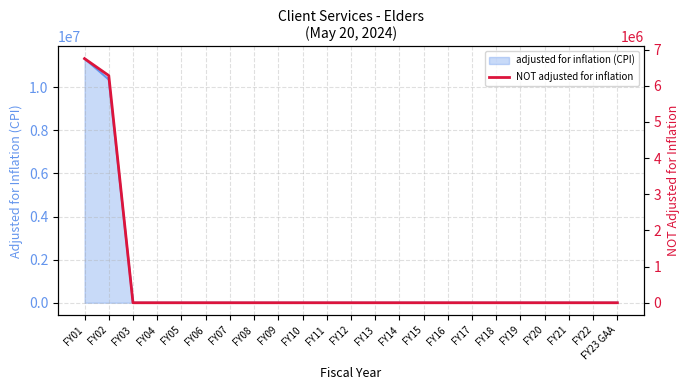

The chart shows a value of 0 at FY21. True or false?

True